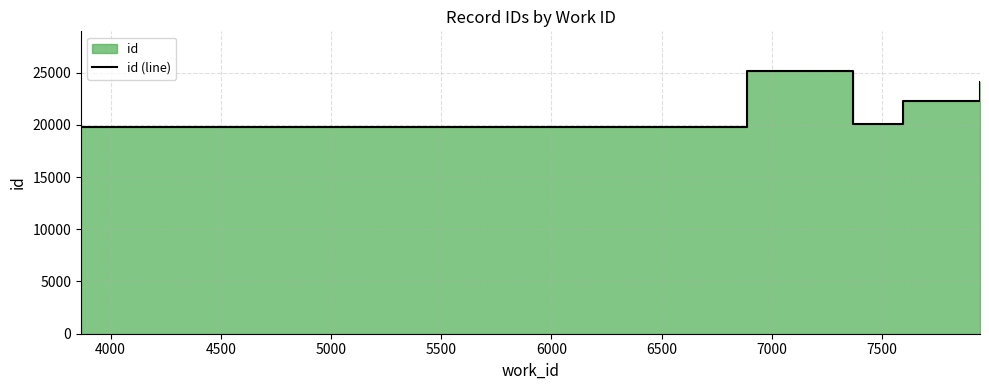

What is the sum of all values?

111389